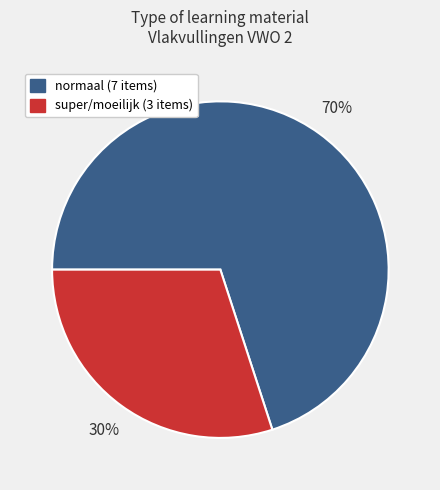

Is there any slice that represents more than half of the pie?

Yes